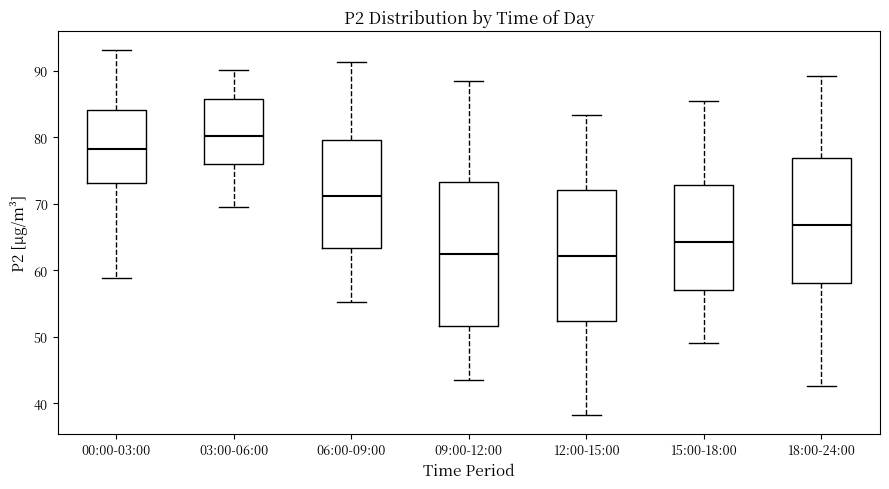

Where is the lower edge of the box for 15:00-18:00 on the y-axis? The values are not printed on the chart, so give them approximately, as read against the axis.

57